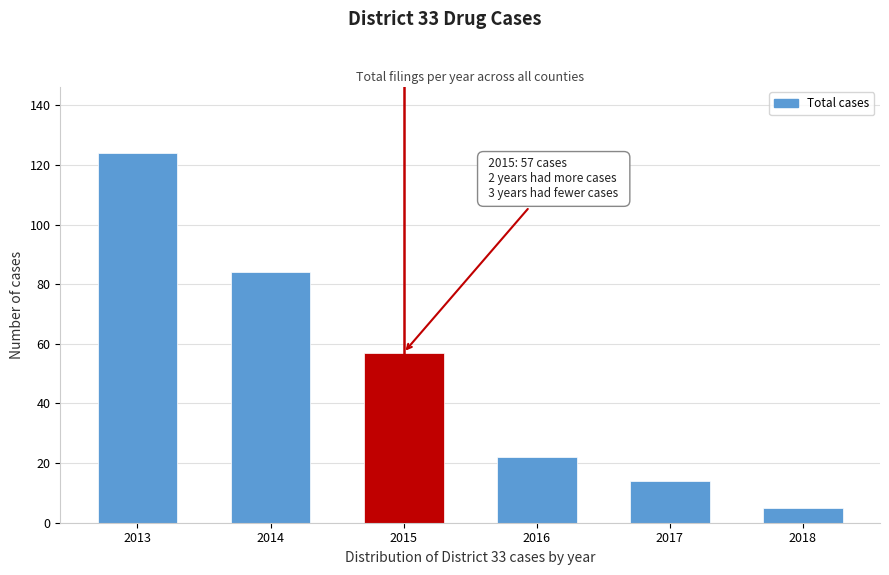

Reading right to left, transcribe all the data shown in this chart.

5	14	22	57	84	124